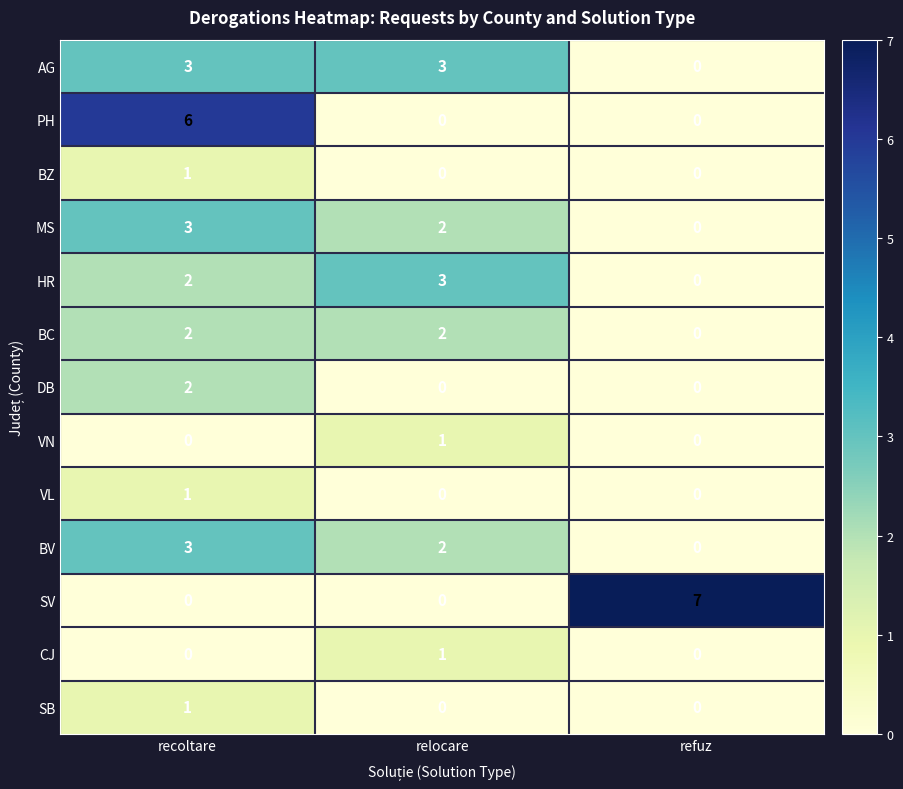

Is it true that DB equals -1 at refuz?

False